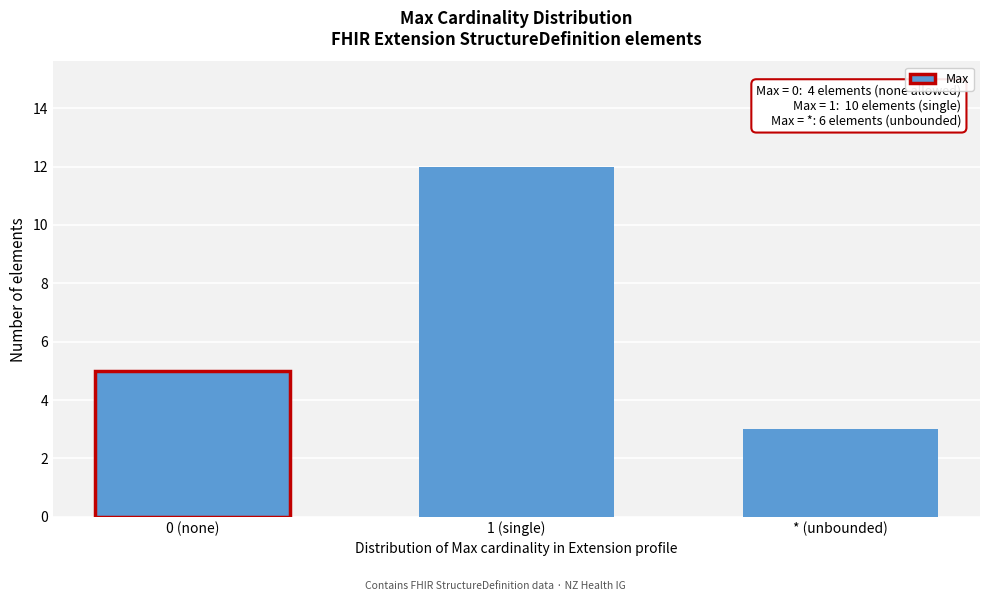

Reading left to right, what are all the values shown in this chart?

5	12	3